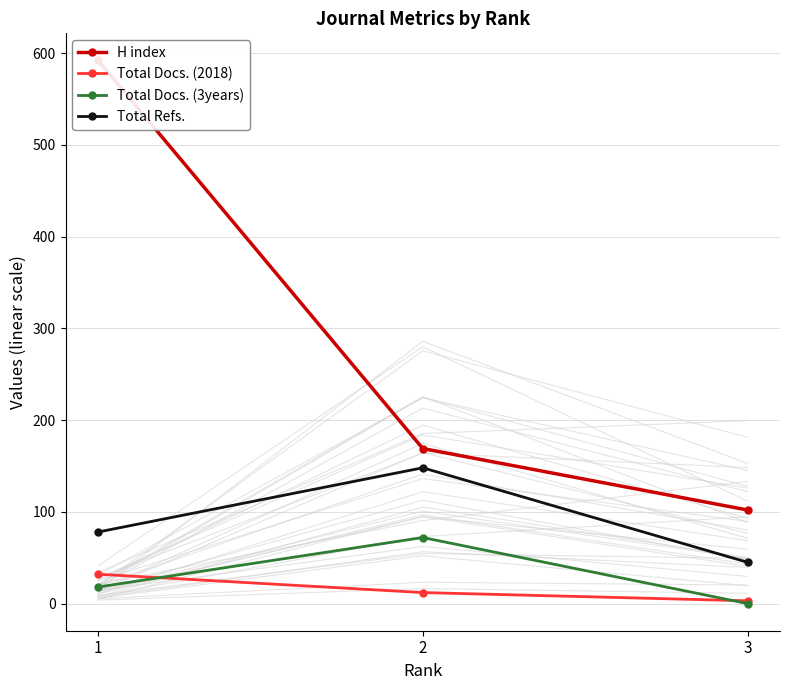

What is the approximate value of H index at 3, to the nearest 5?

100